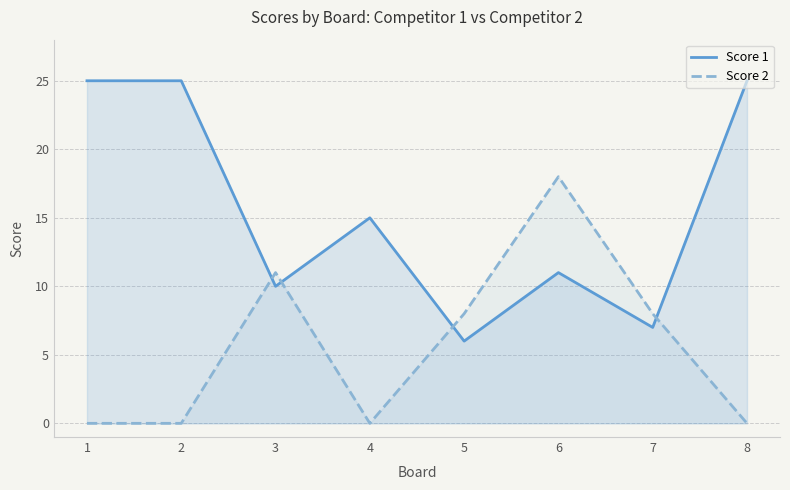

Where is the first local minimum for Score 1?

3